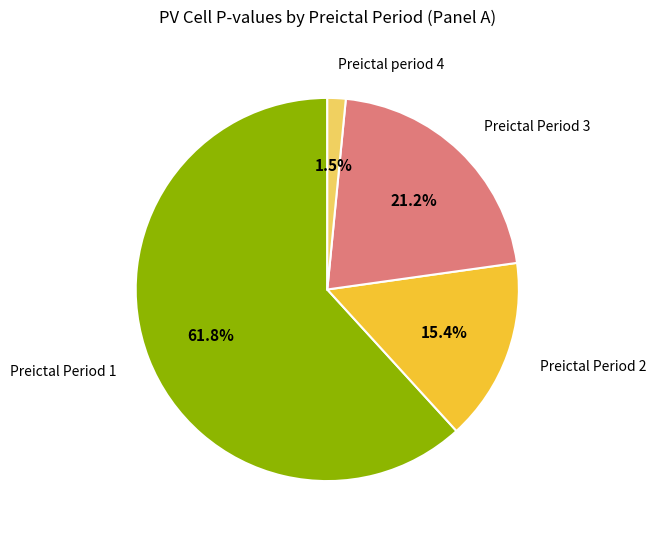

How much of the chart is everything except Preictal period 4?

98.5%